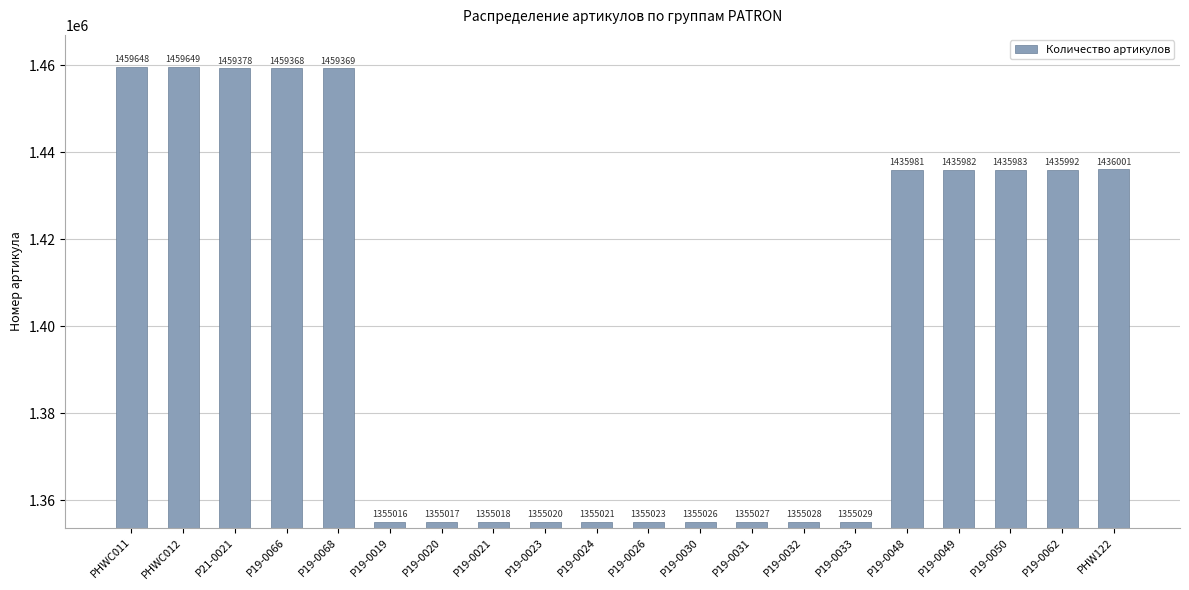

Rank the categories by value from lowest to highest.

P19-0019, P19-0020, P19-0021, P19-0023, P19-0024, P19-0026, P19-0030, P19-0031, P19-0032, P19-0033, P19-0048, P19-0049, P19-0050, P19-0062, PHW122, P19-0066, P19-0068, P21-0021, PHWC011, PHWC012